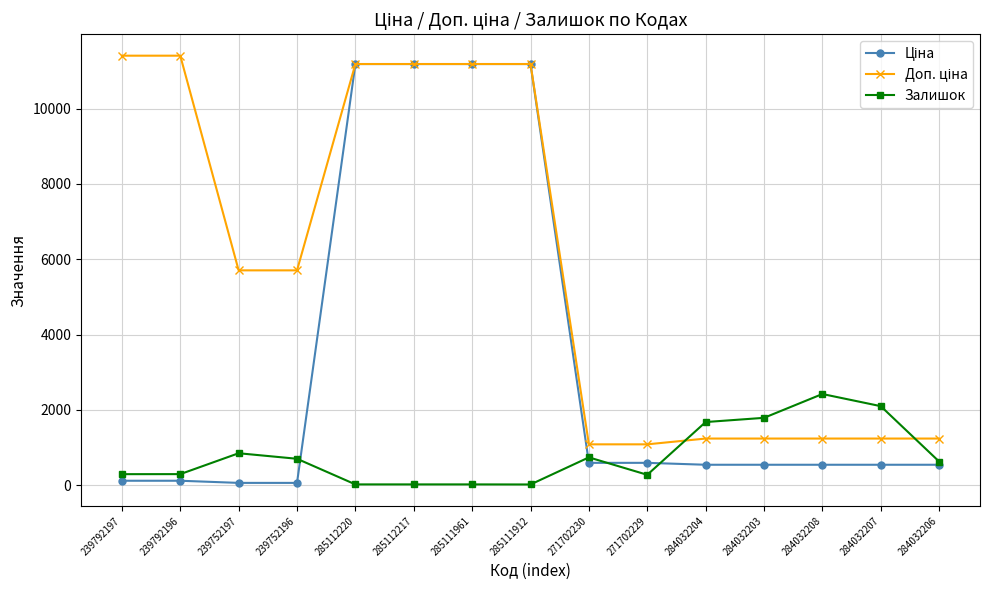

What is the value of the Залишок point at the 3rd from the left?

845.0